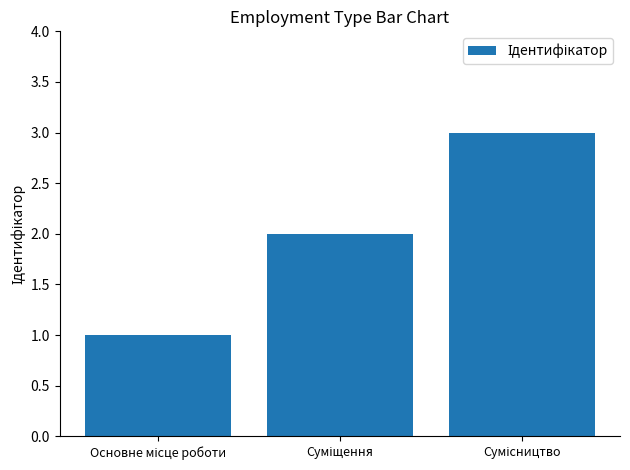

What is the sum of all values?

6